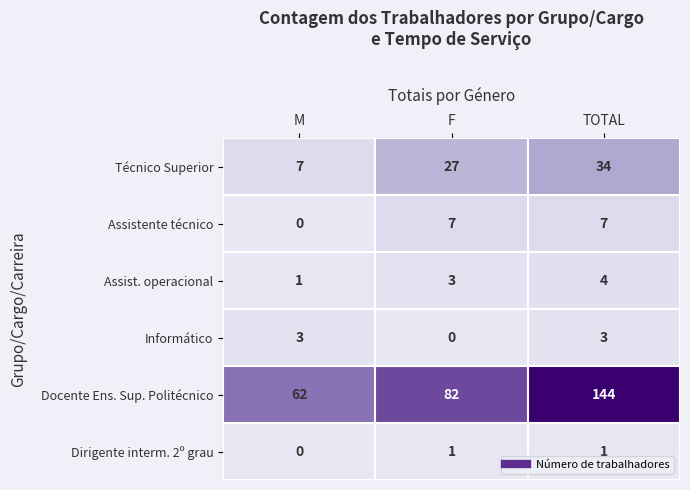

At how many categories does at least one series exceed 142?

1